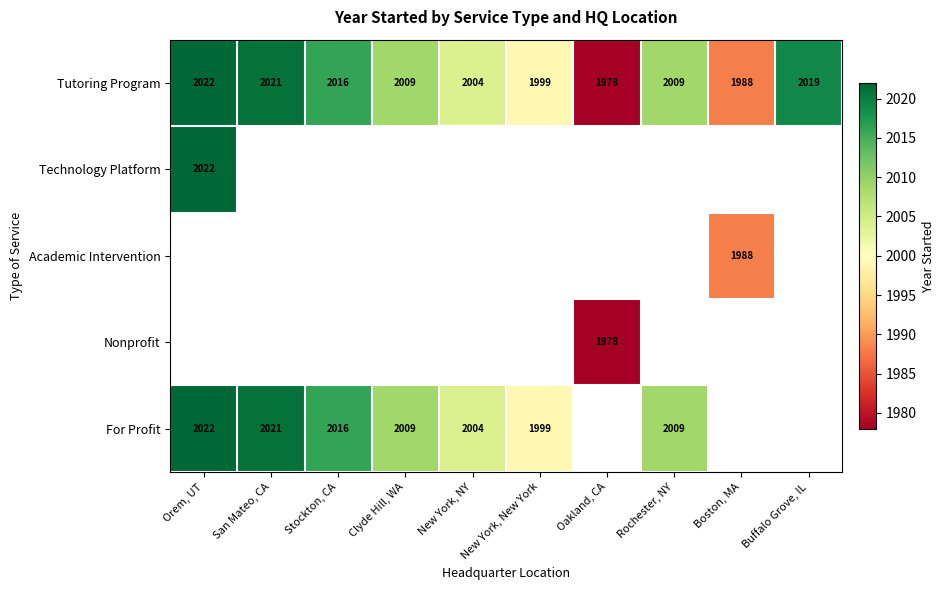

What is the difference between the For Profit values at Rochester, NY and San Mateo, CA?

12